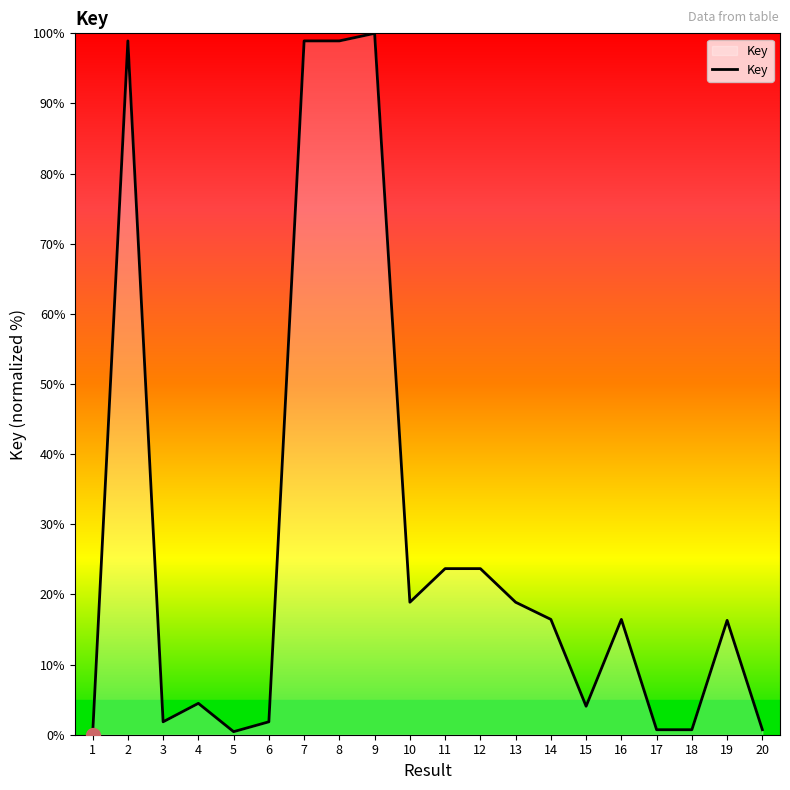

At which category does the chart reach its peak across all series?

9